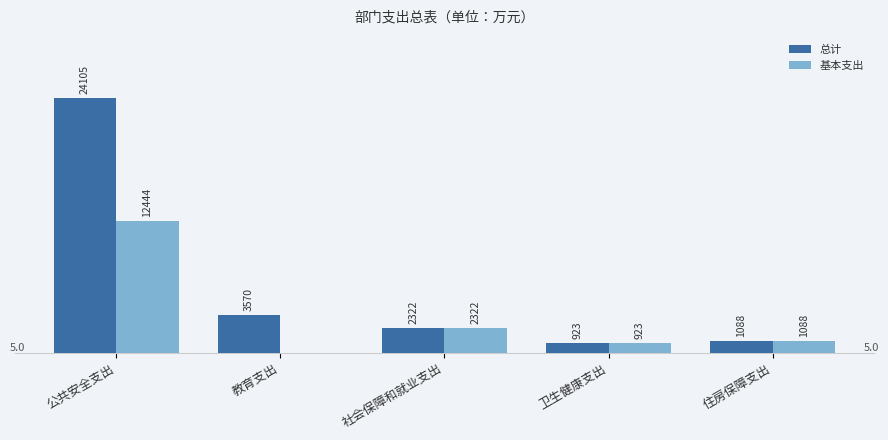

What is the average value of the 总计 series?

6401.7